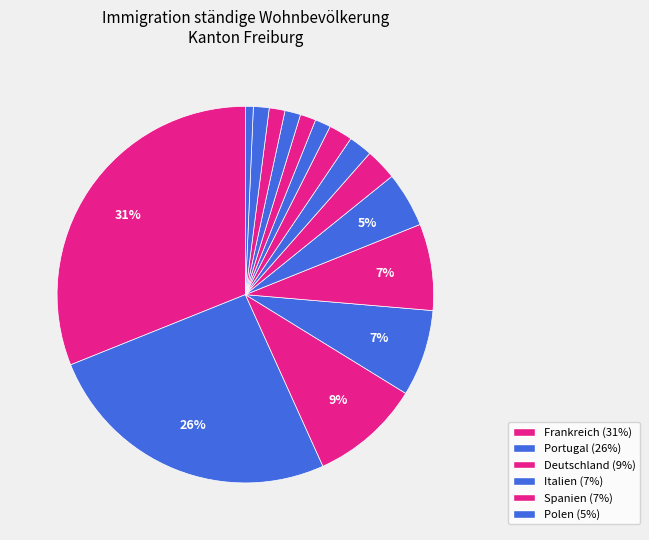

How many segments does this pie chart have?

15